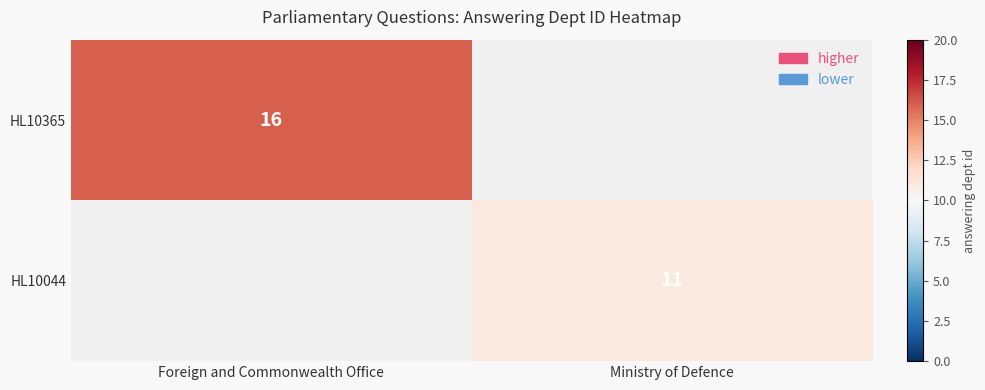

Is the value of HL10044 at Ministry of Defence greater than the value of HL10365 at Foreign and Commonwealth Office?

No